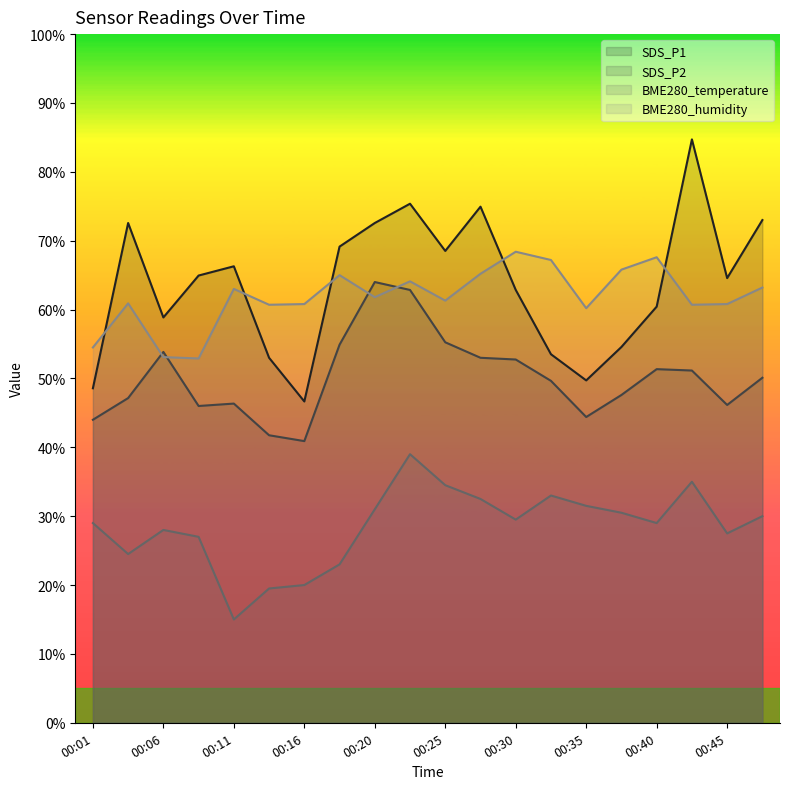

List the labels in order of SDS_P1 value, smallest first.

00:16, 00:01, 00:35, 00:13, 00:33, 00:37, 00:06, 00:40, 00:30, 00:45, 00:08, 00:11, 00:25, 00:18, 00:03, 00:20, 00:47, 00:28, 00:23, 00:42